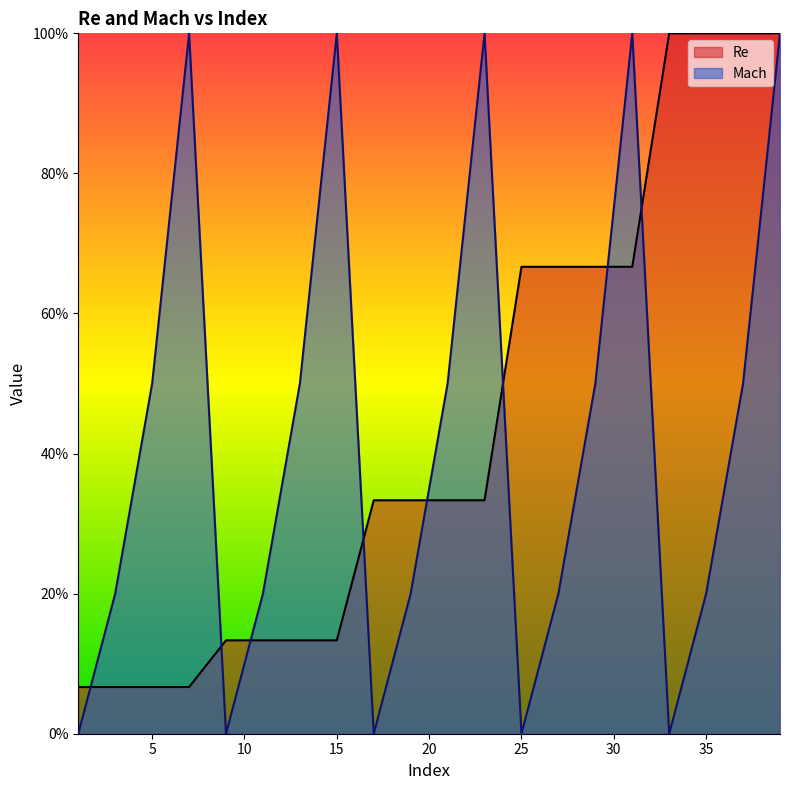

Between 19 and 29, which series saw the biggest shift?

Re